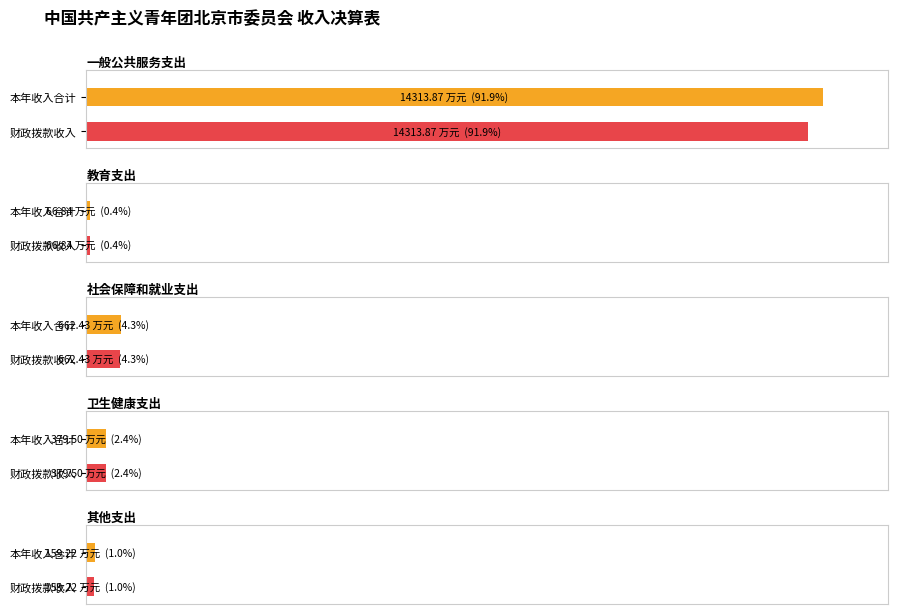

Read the 本年收入合计 value at 社会保障和就业支出.

662.4